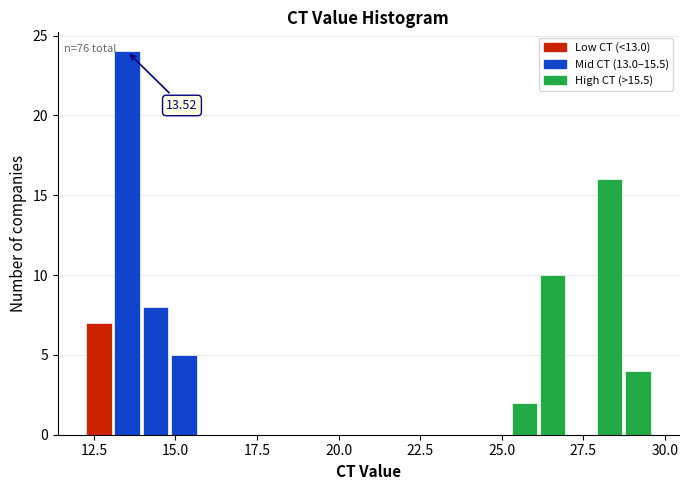

Around what value on the x-axis is the tallest bar? Give the approximate position of its centre, as read against the axis.

13.5